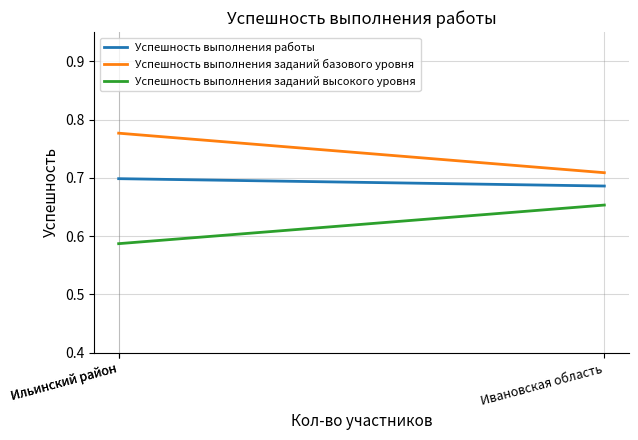

At which label does Успешность выполнения работы reach its minimum?

Ивановская область